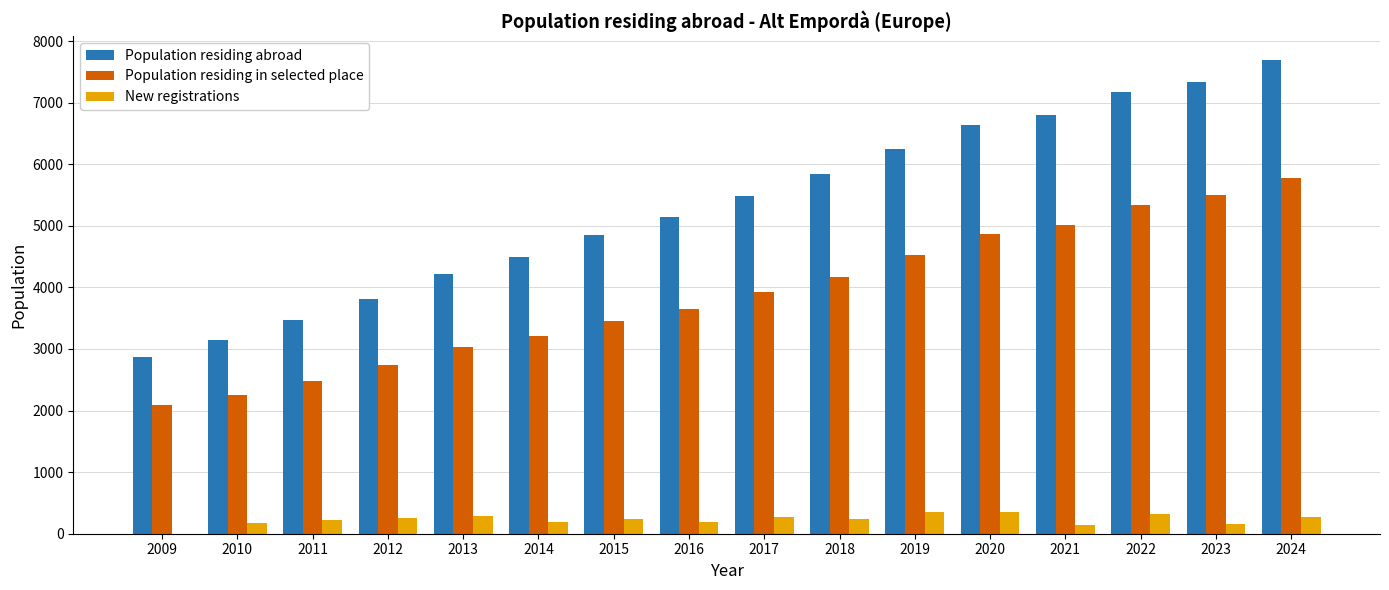

At which label does Population residing abroad reach its peak?

2024